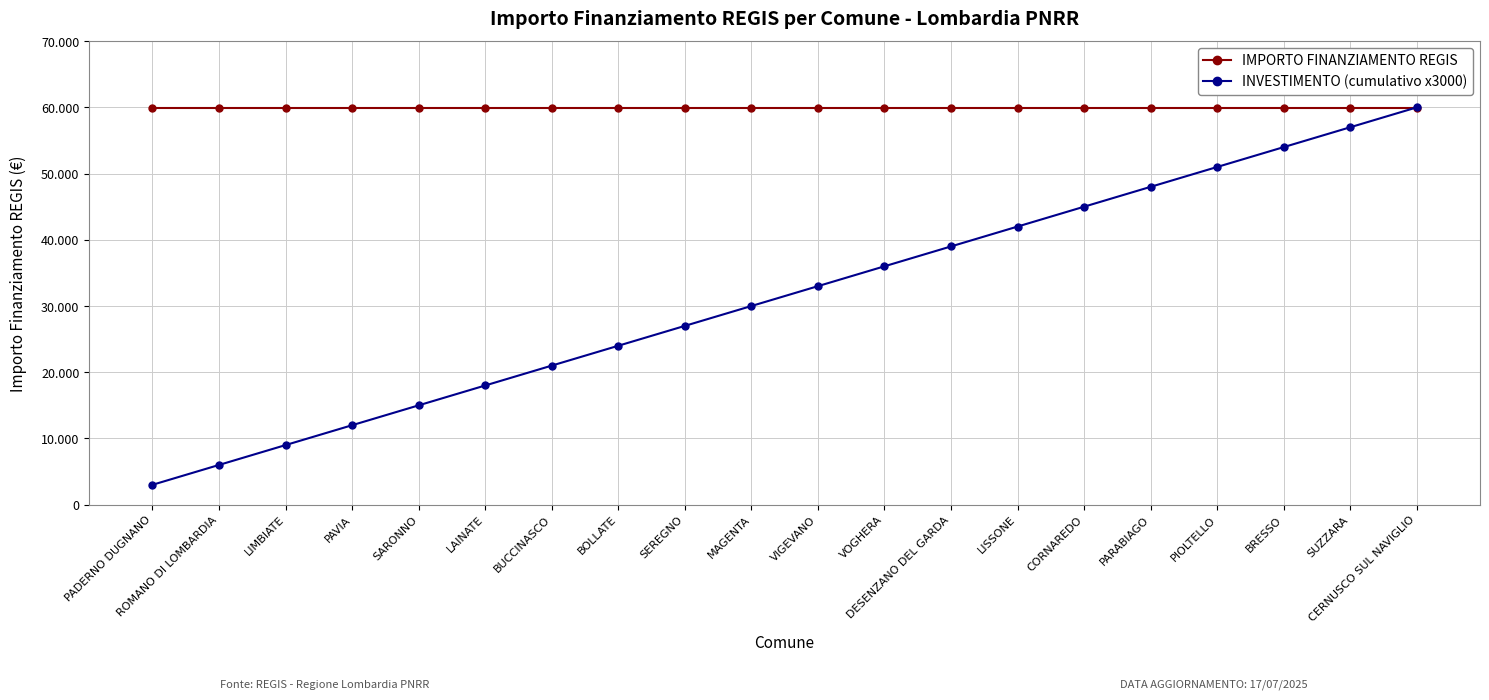

Is this an area chart (filled region under the line)?

No